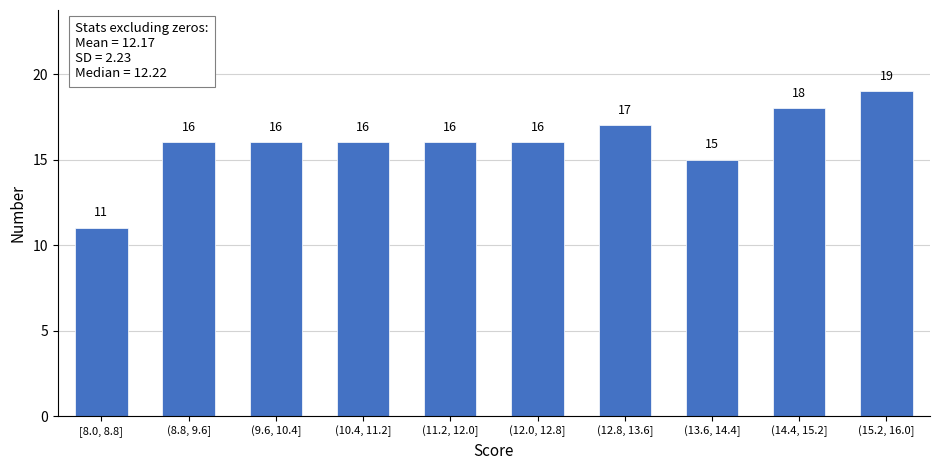

Reading left to right, list all the values displayed in this chart.

[8.0, 8.8]=11	(8.8, 9.6]=16	(9.6, 10.4]=16	(10.4, 11.2]=16	(11.2, 12.0]=16	(12.0, 12.8]=16	(12.8, 13.6]=17	(13.6, 14.4]=15	(14.4, 15.2]=18	(15.2, 16.0]=19